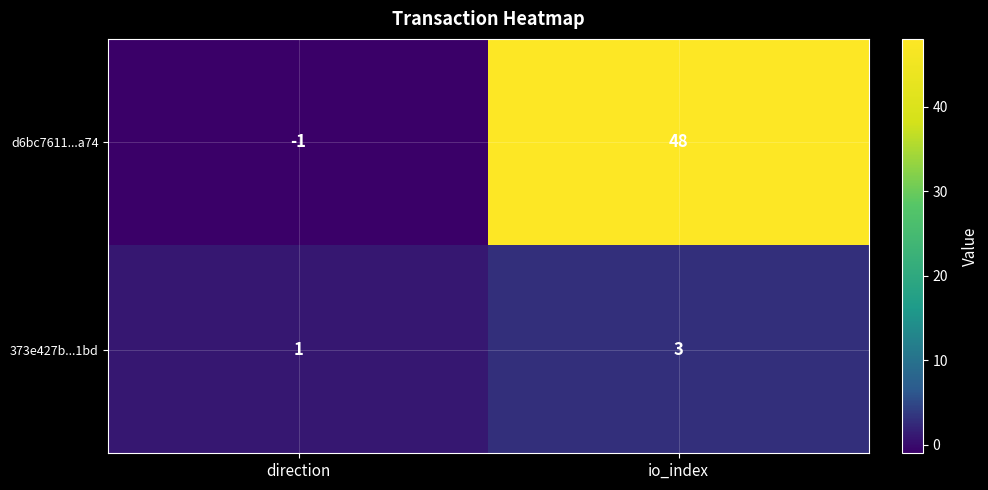

List the series in order of their overall mean, lowest first.

373e427b...1bd, d6bc7611...a74